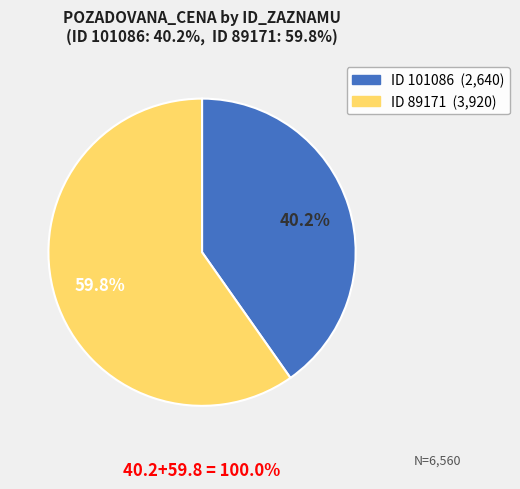

Does any single category account for the majority?

Yes